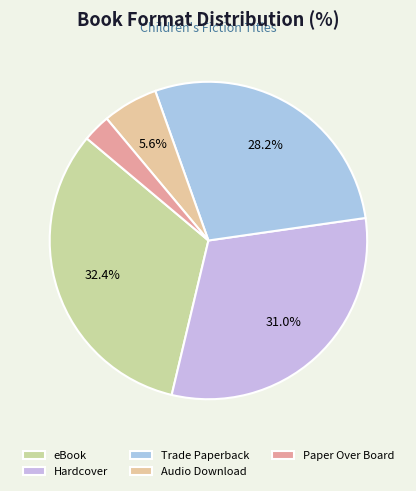

Which category has the biggest portion of the pie?

eBook